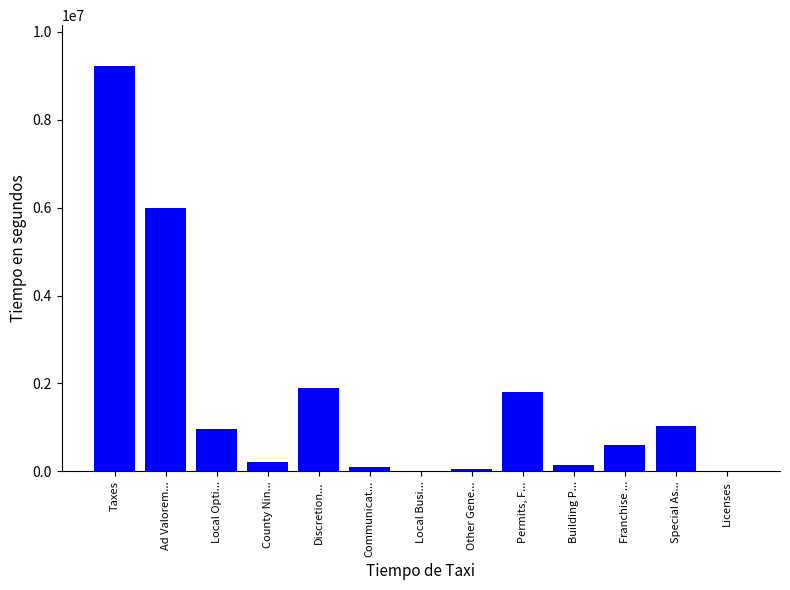

Is it true that the value at Discretion... is 1895845?

True